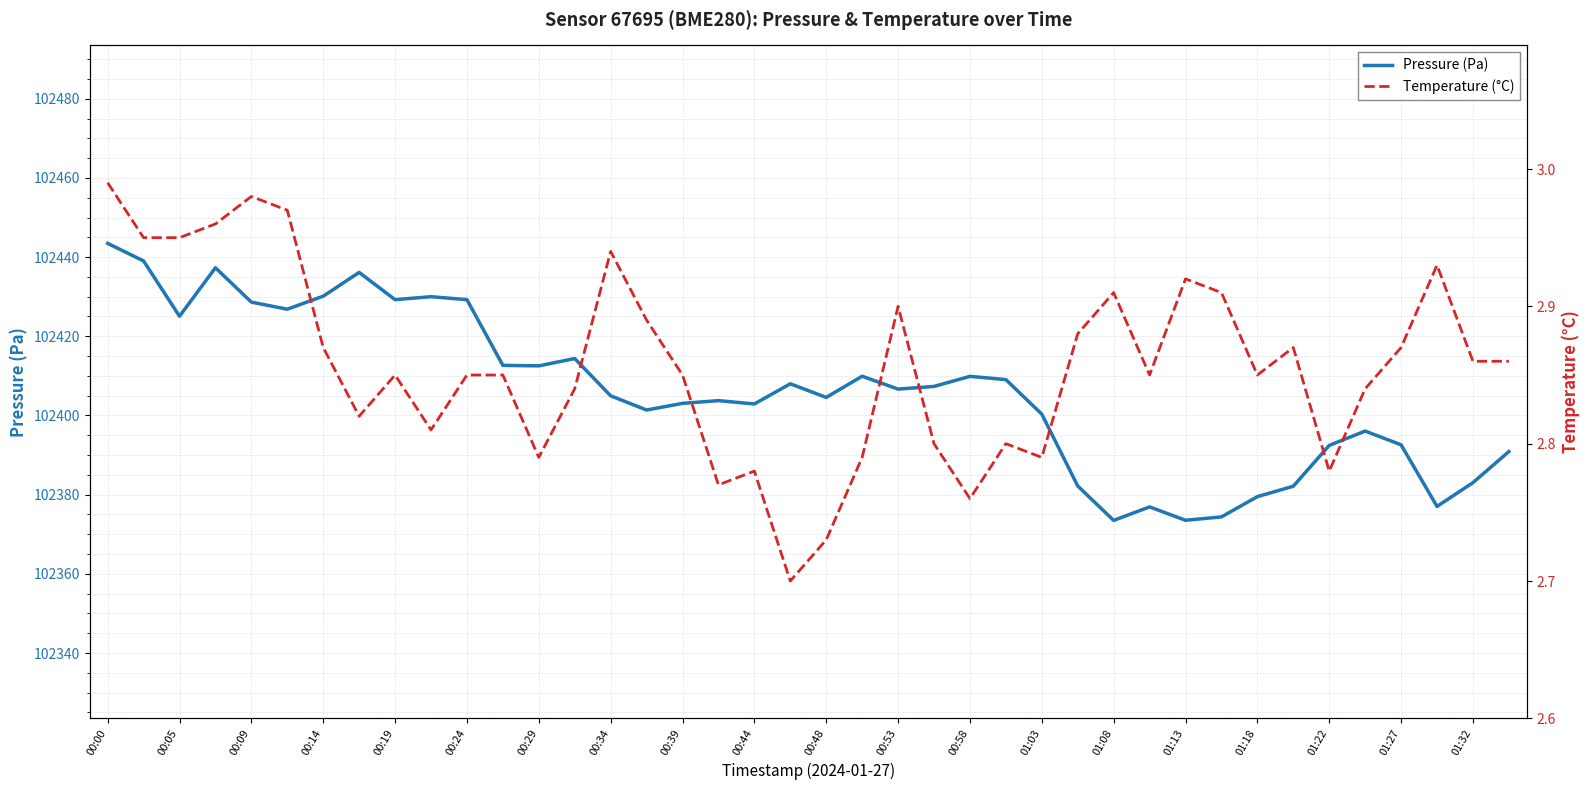

In Temperature (°C), how many points are higher than both neighbors (excluding endpoints)?

10